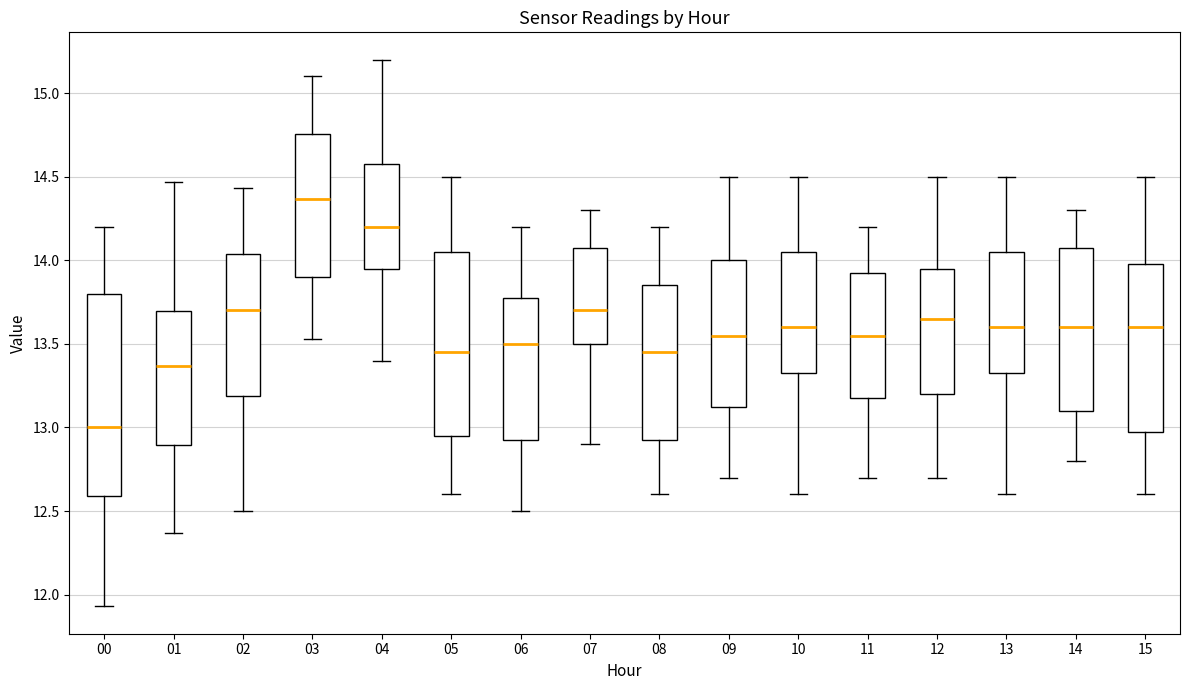

Which box's median line is the lowest?

00